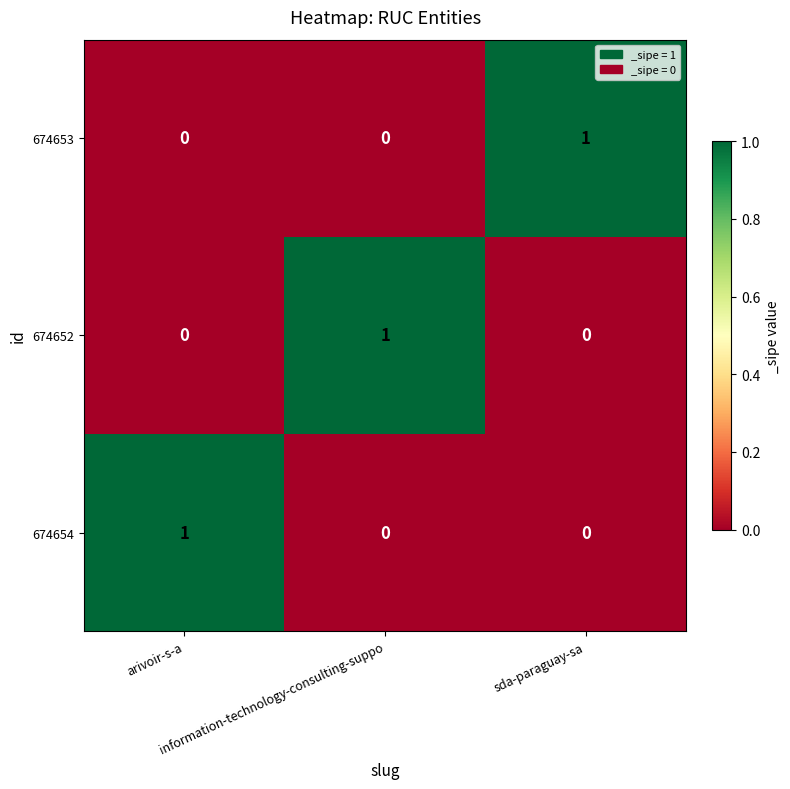

At how many categories does at least one series exceed 0?

3